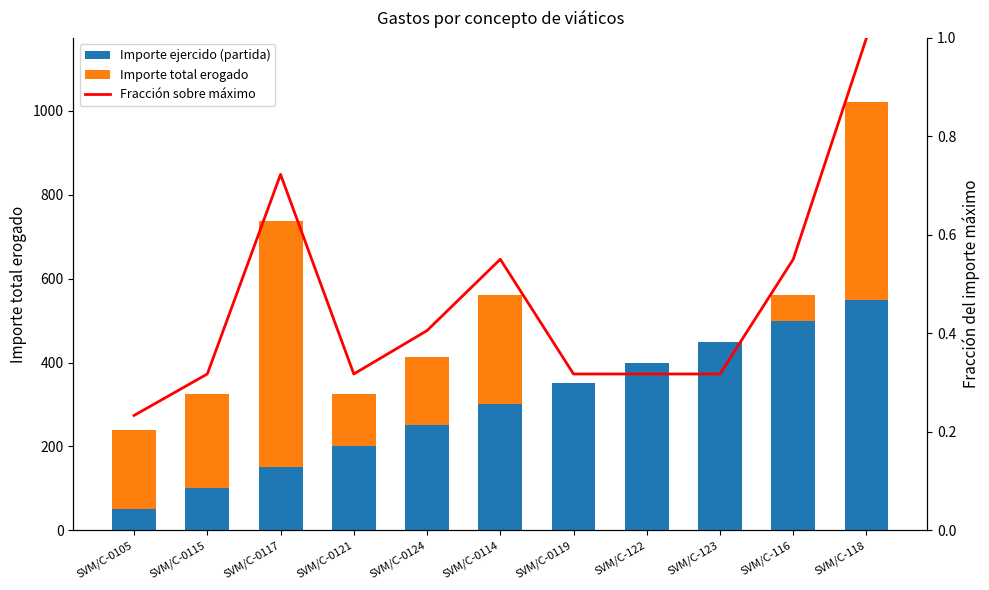

What position from the right is SVM/C-0105?

11